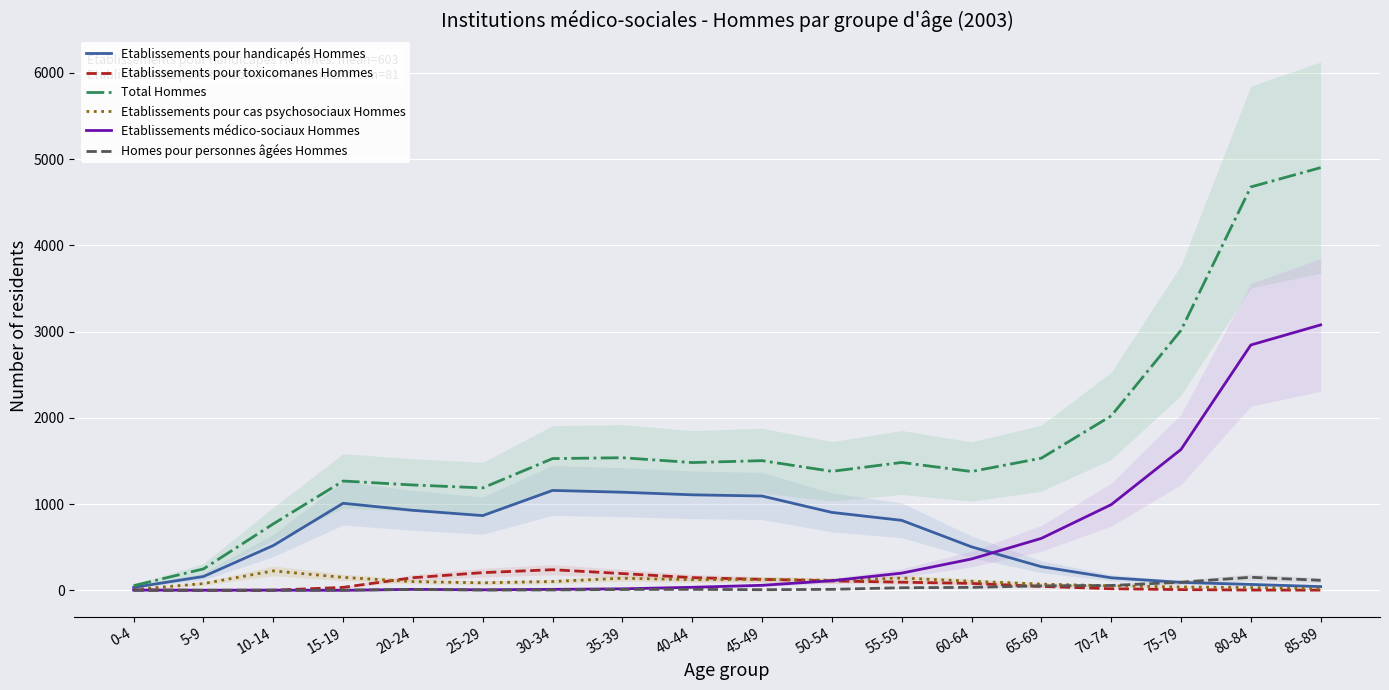

Reading left to right, transcribe all the data shown in this chart.

Etablissements pour handicapés Hommes: 34	160	519	1009	927	866	1158	1137	1107	1093	903	811	504	274	145	92	68	43
Etablissements pour toxicomanes Hommes: 5	0	1	34	146	205	239	194	147	127	109	94	80	45	18	8	3	2
Total Hommes: 54	248	770	1267	1221	1187	1527	1537	1481	1503	1379	1482	1377	1532	2022	3014	4676	4900
Etablissements pour cas psychosociaux Hommes: 10	78	225	150	101	87	102	140	123	127	116	142	105	72	52	39	32	18
Etablissements médico-sociaux Hommes: 3	1	2	0	11	6	11	17	35	58	111	199	363	602	993	1633	2844	3077
Homes pour personnes âgées Hommes: 0	0	0	2	10	3	4	10	11	7	11	30	34	52	56	94	151	116